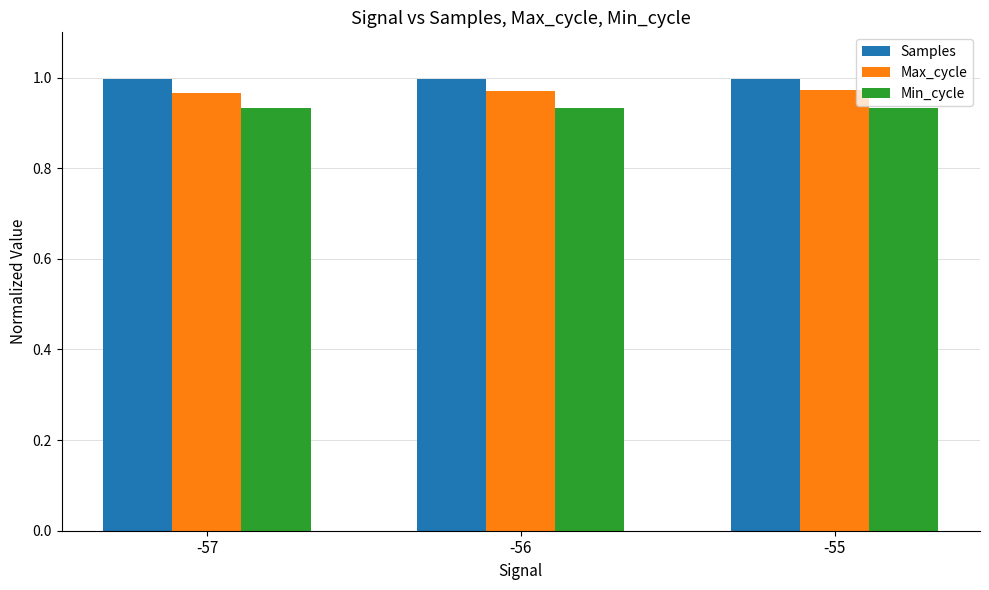

True or false: Max_cycle has a value of 0.7 at -55.

False